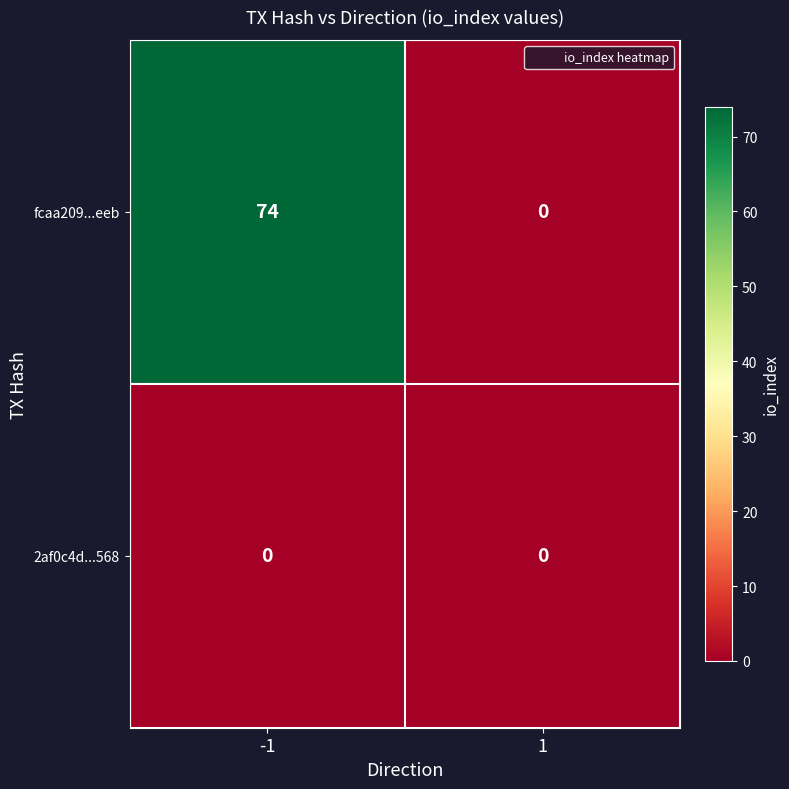

At how many categories does at least one series exceed 51?

1